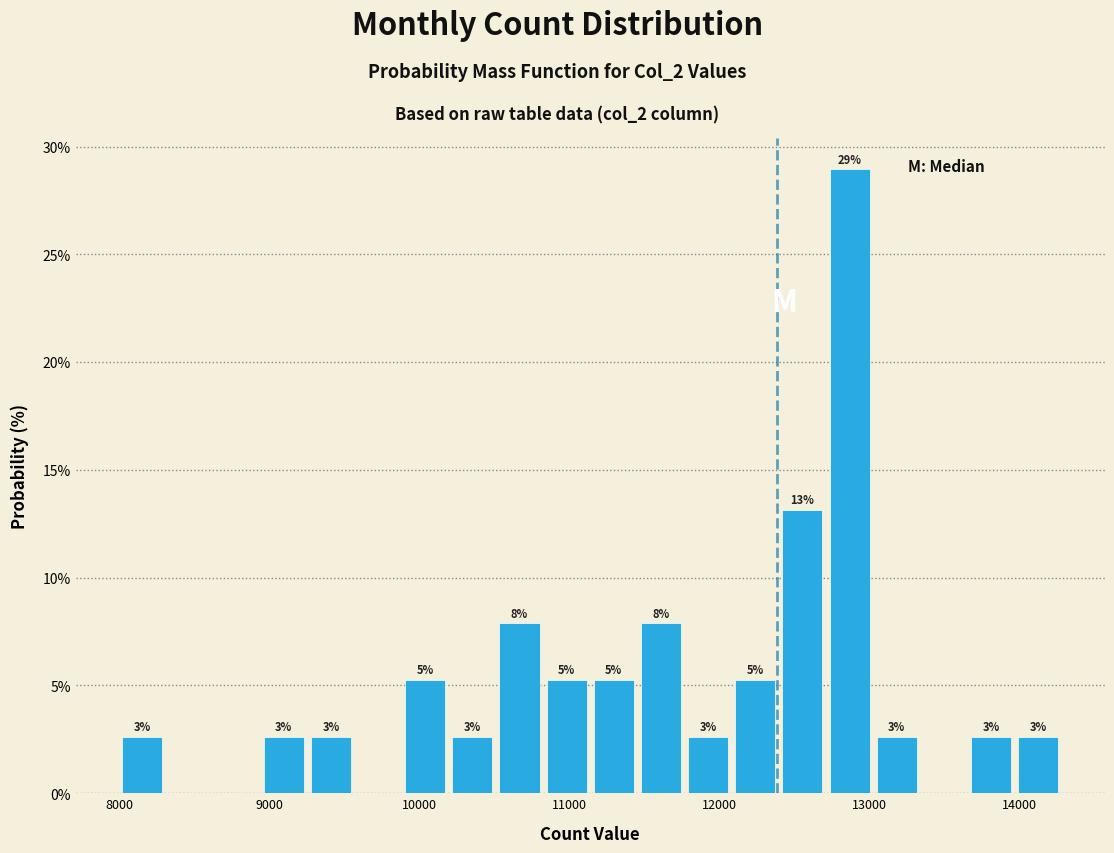

Around what value on the x-axis is the tallest bar? Give the approximate position of its centre, as read against the axis.

12900